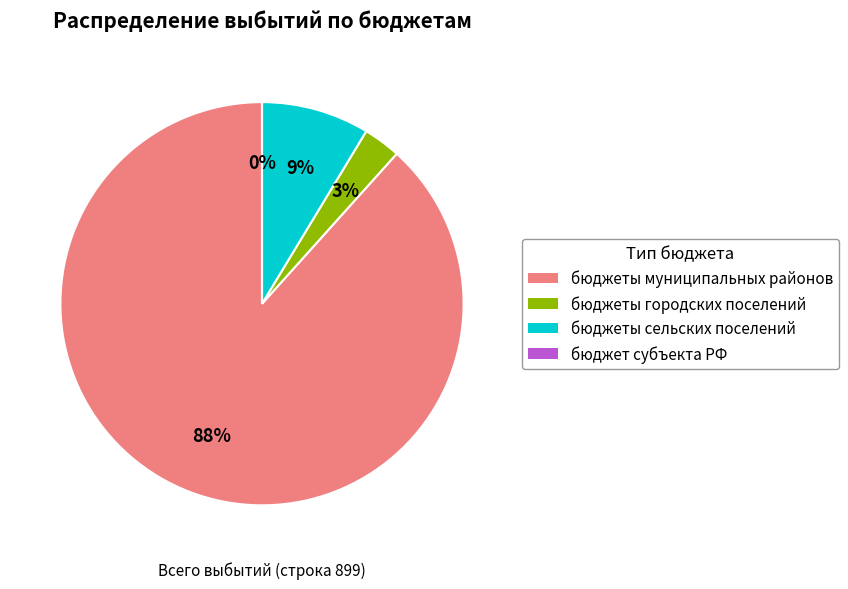

Count the number of slices in the pie.

4